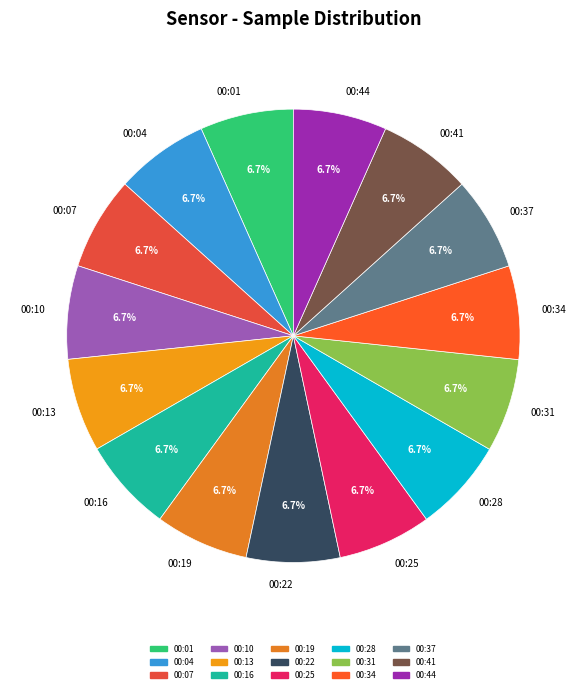

True or false: 00:19 accounts for 13% of the total.

False